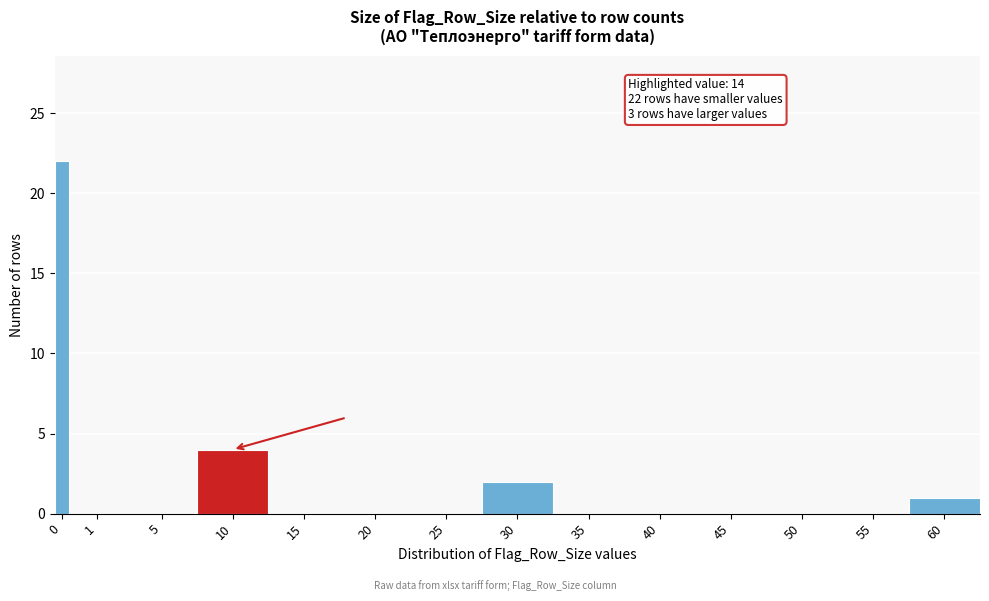

Reading left to right, what are all the values shown in this chart?

0=22	1=0	5=0	10=4	15=0	20=0	25=0	30=2	35=0	40=0	45=0	50=0	55=0	60=1